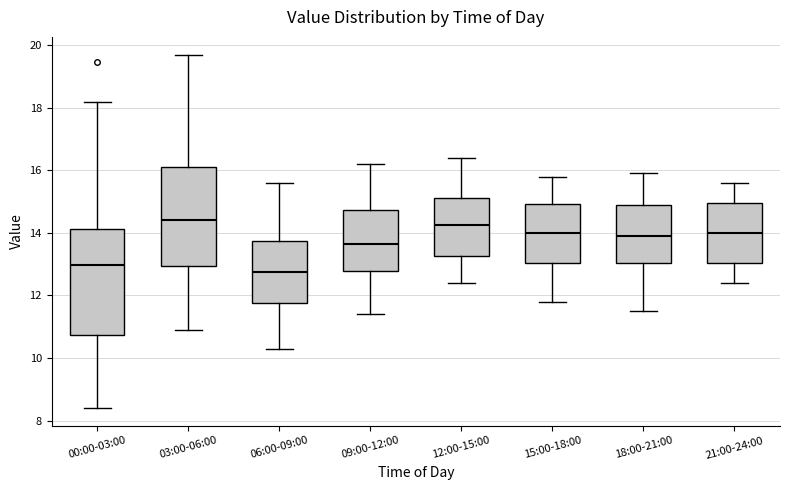

Reading left to right, read every box against the y-axis: the position of its median line, the range the box covers, and the ends of its whiskers. The values are not printed on the chart, so give them approximately, as read against the axis.

00:00-03:00: median 13.0, box 10.8 to 14.2, whiskers 8.4 to 18.2
03:00-06:00: median 14.4, box 13.0 to 16.2, whiskers 11.0 to 19.8
06:00-09:00: median 12.8, box 11.8 to 13.8, whiskers 10.4 to 15.6
09:00-12:00: median 13.6, box 12.8 to 14.8, whiskers 11.4 to 16.2
12:00-15:00: median 14.2, box 13.2 to 15.2, whiskers 12.4 to 16.4
15:00-18:00: median 14.0, box 13.0 to 15.0, whiskers 11.8 to 15.8
18:00-21:00: median 14.0, box 13.0 to 14.8, whiskers 11.6 to 16.0
21:00-24:00: median 14.0, box 13.0 to 15.0, whiskers 12.4 to 15.6